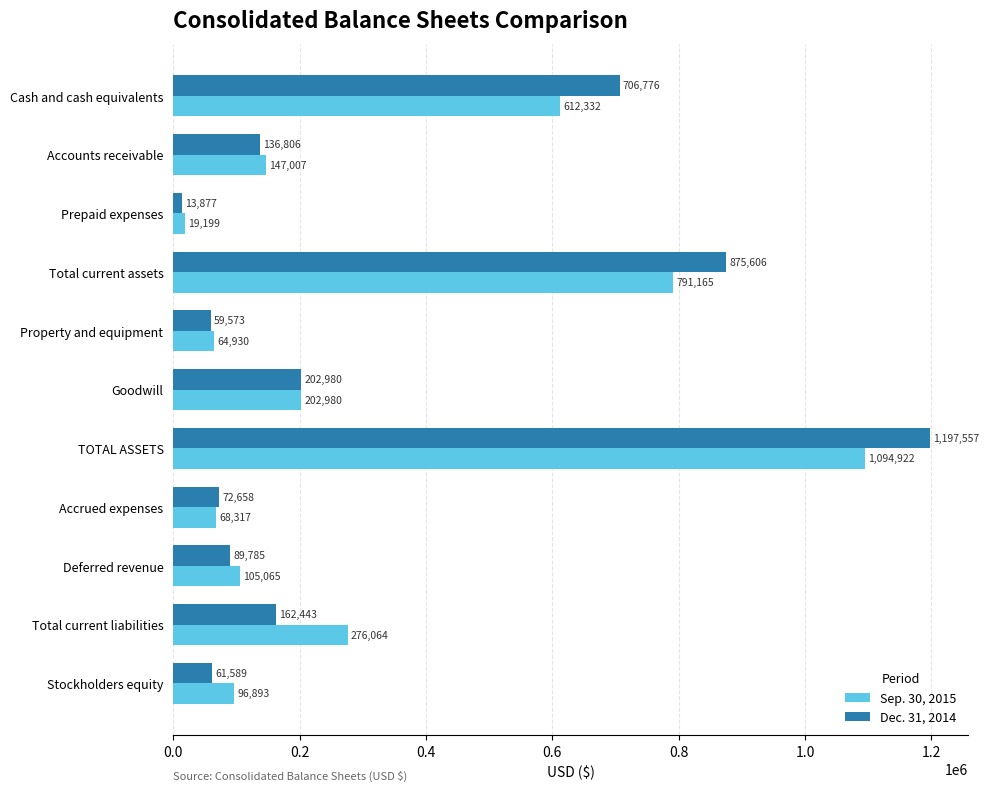

What is the average value of the Sep. 30, 2015 series?

316261